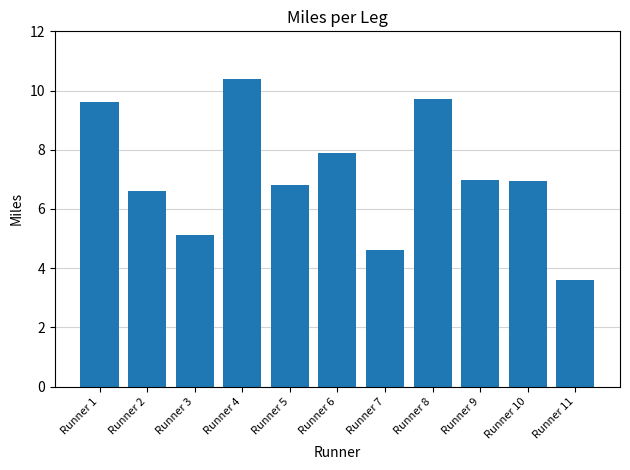

True or false: the data shows 4.9 at Runner 11.

False